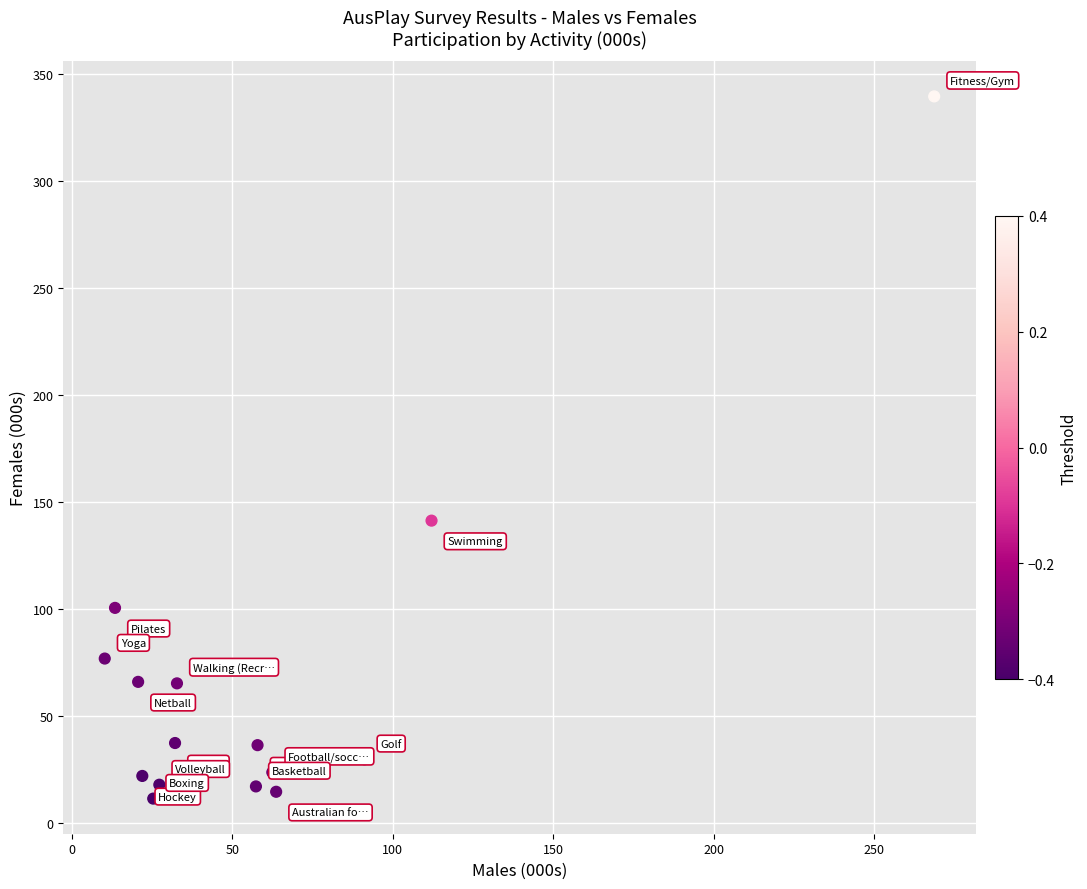

What Y value in the scatter plot is closest to 175?

141.3